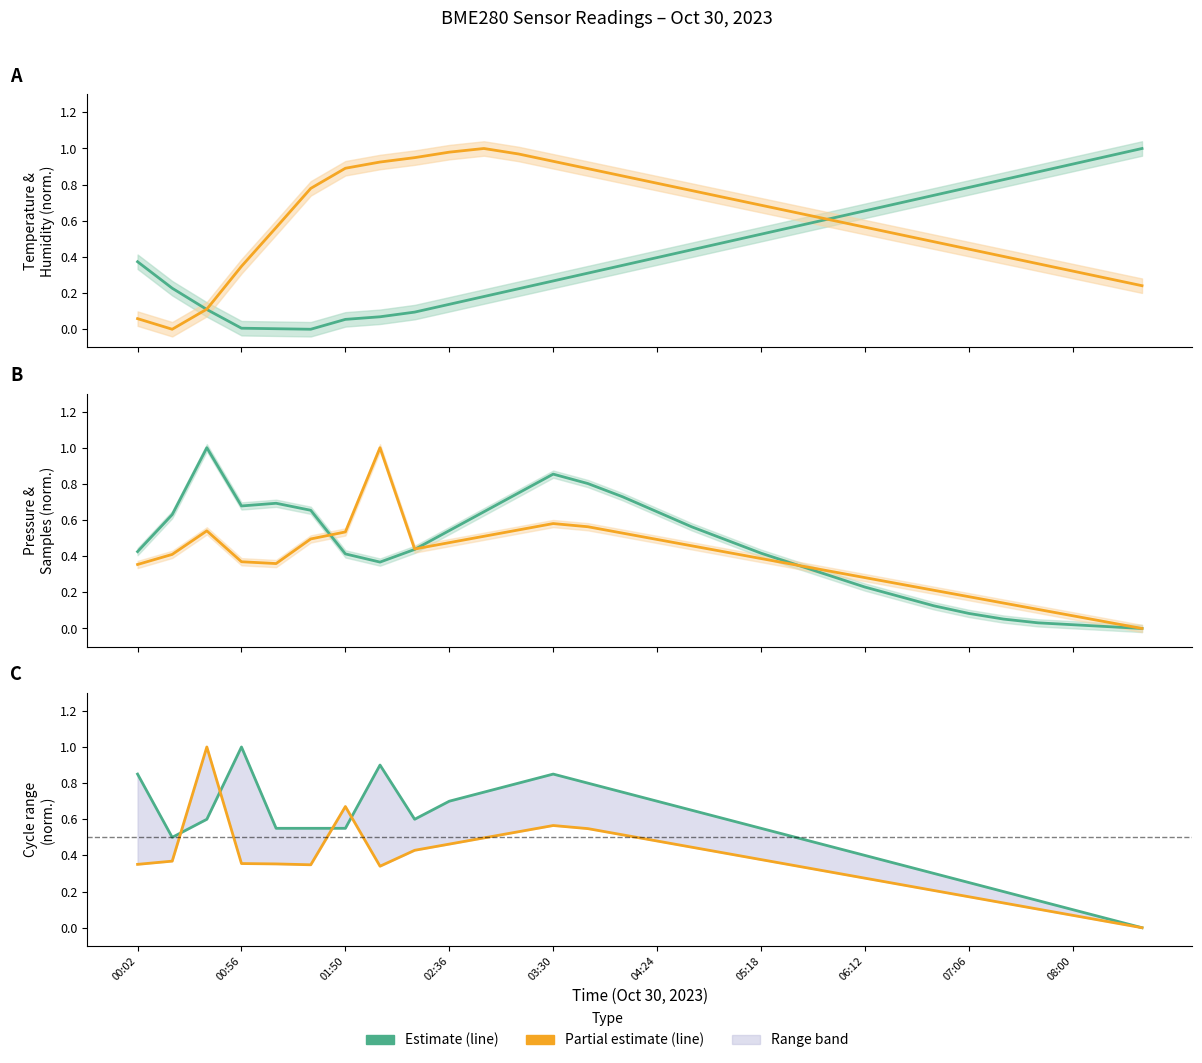

What is the difference between the maximum and minimum values in the BME280_pressure series?

1.0